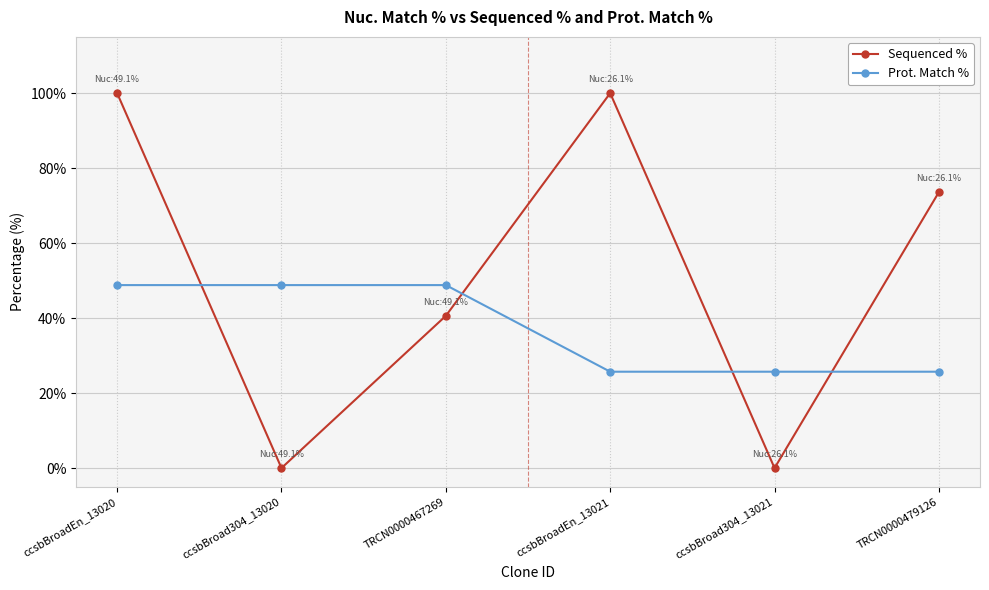

What is the difference between the Sequenced % values at ccsbBroad304_13020 and ccsbBroadEn_13020?

100.0